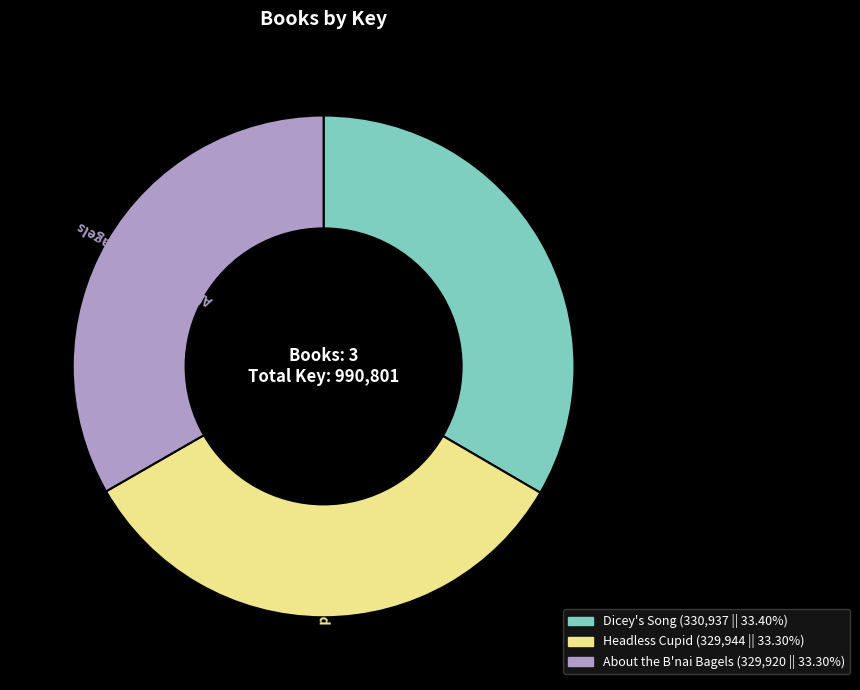

What is the ratio of the value at Dicey's Song to the value at About the B'nai Bagels?

1.0